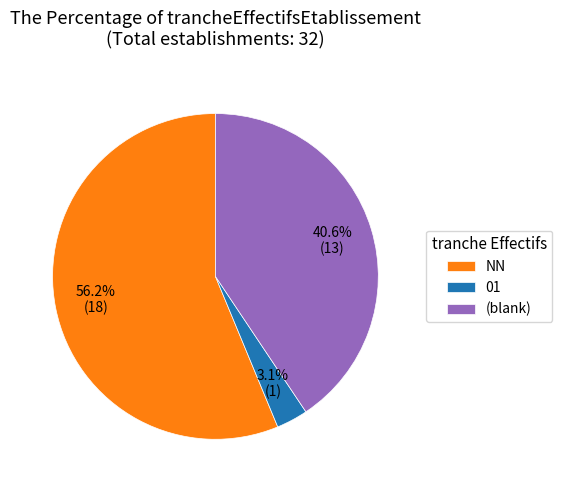

Combined, do 01 and (blank) account for over 50%?

No